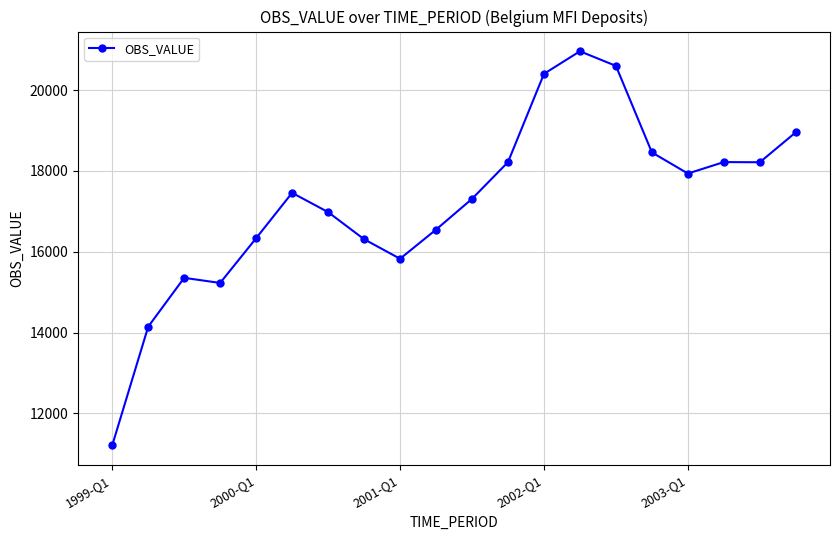

What is the average value?

17234.6